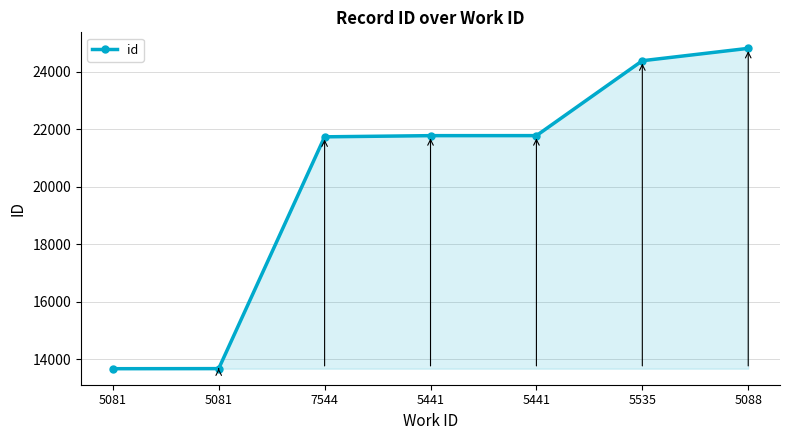

Reading left to right, transcribe all the data shown in this chart.

13664	13667	21736	21777	21778	24385	24816